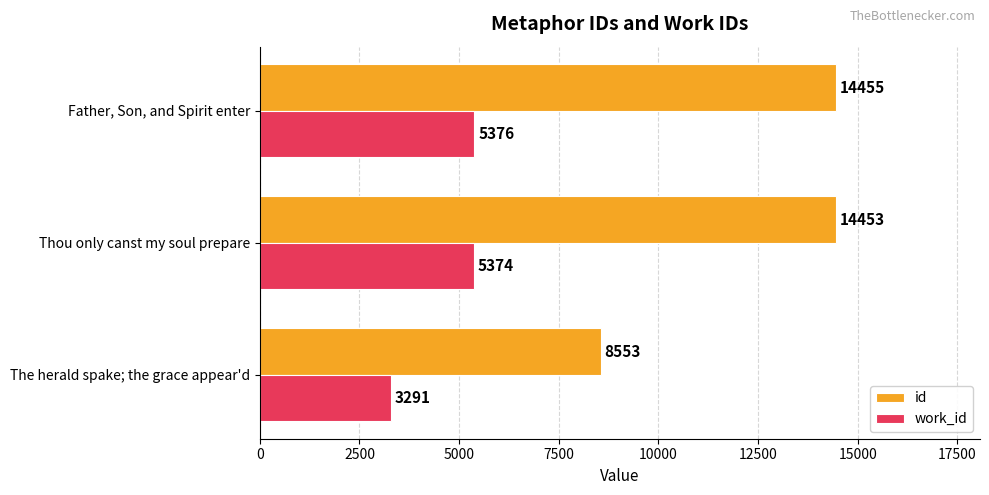

The value of work_id at The herald spake; the grace appear'd is 5775. True or false?

False